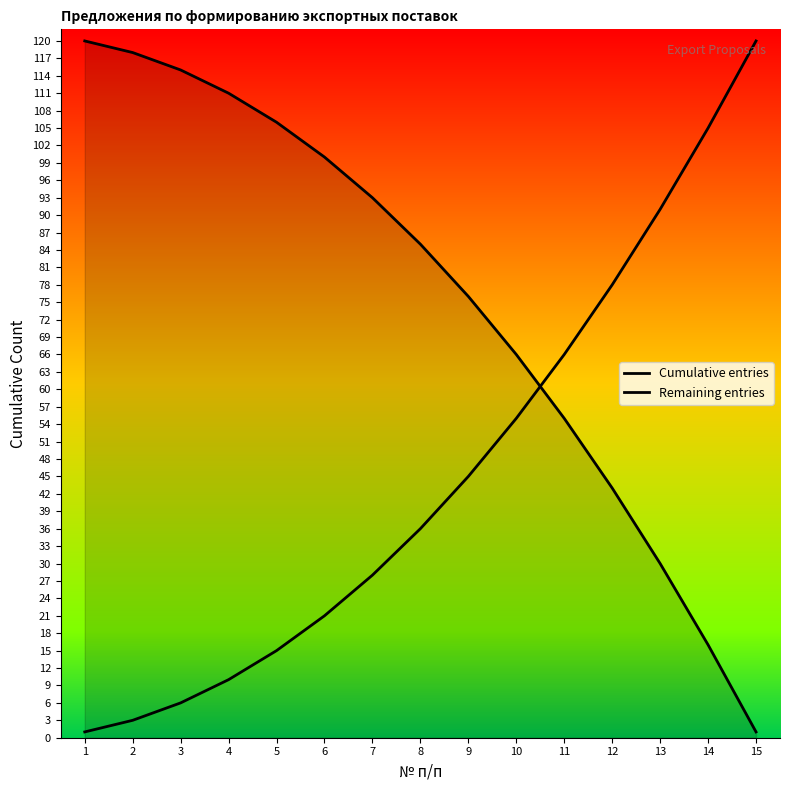

Which category has the lowest value across all series?

1